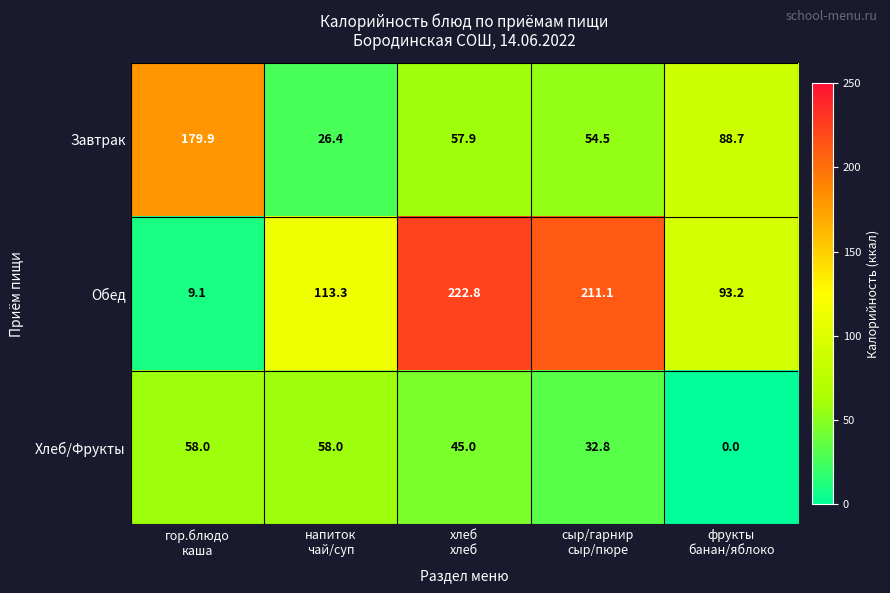

At how many categories does at least one series exceed 41?

5